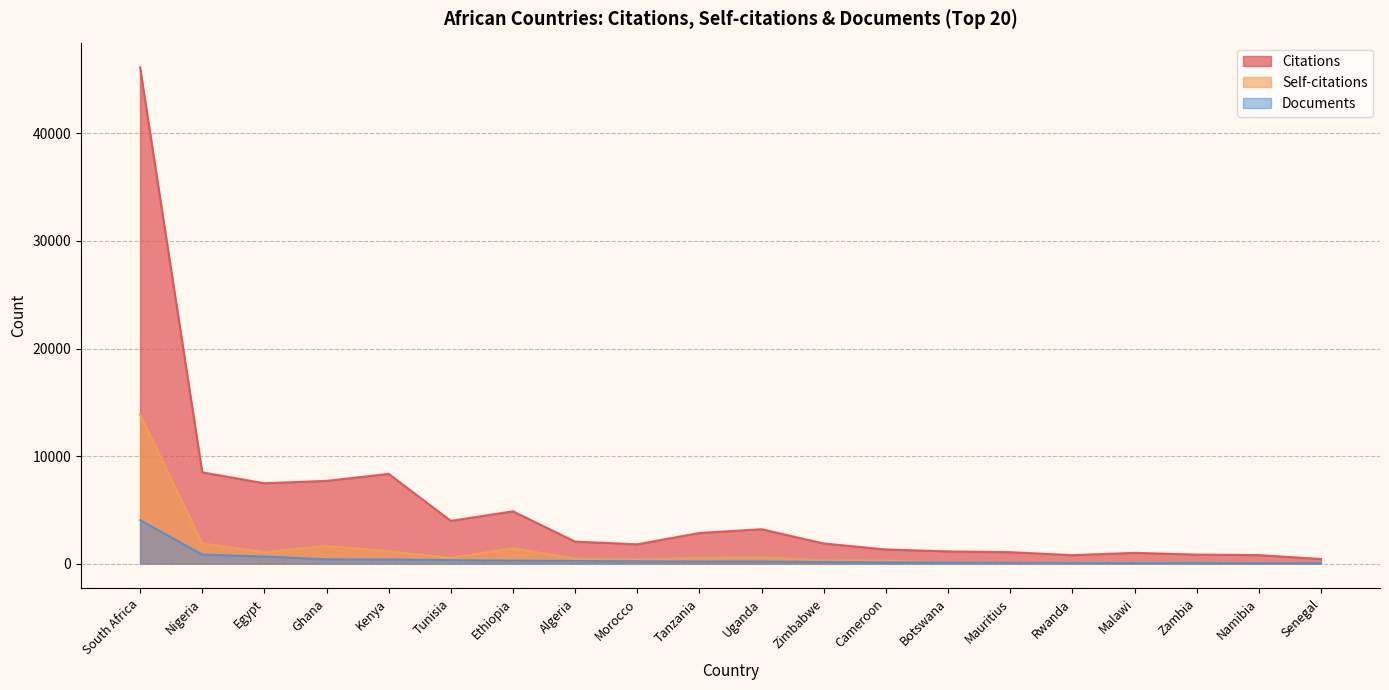

What is the sum of all Citations values?

106112